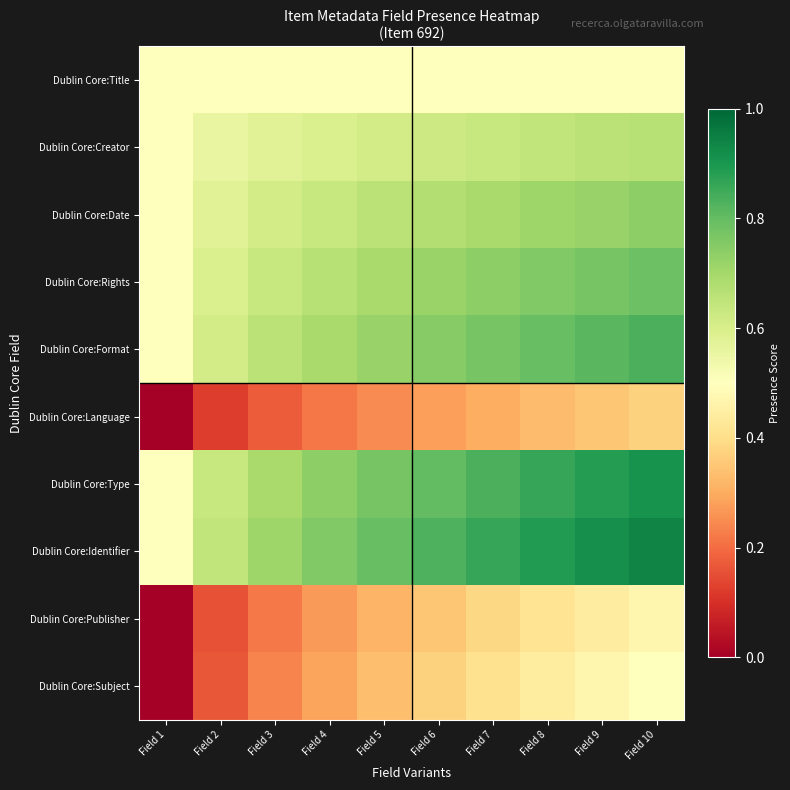

At how many categories does at least one series exceed 0?

10